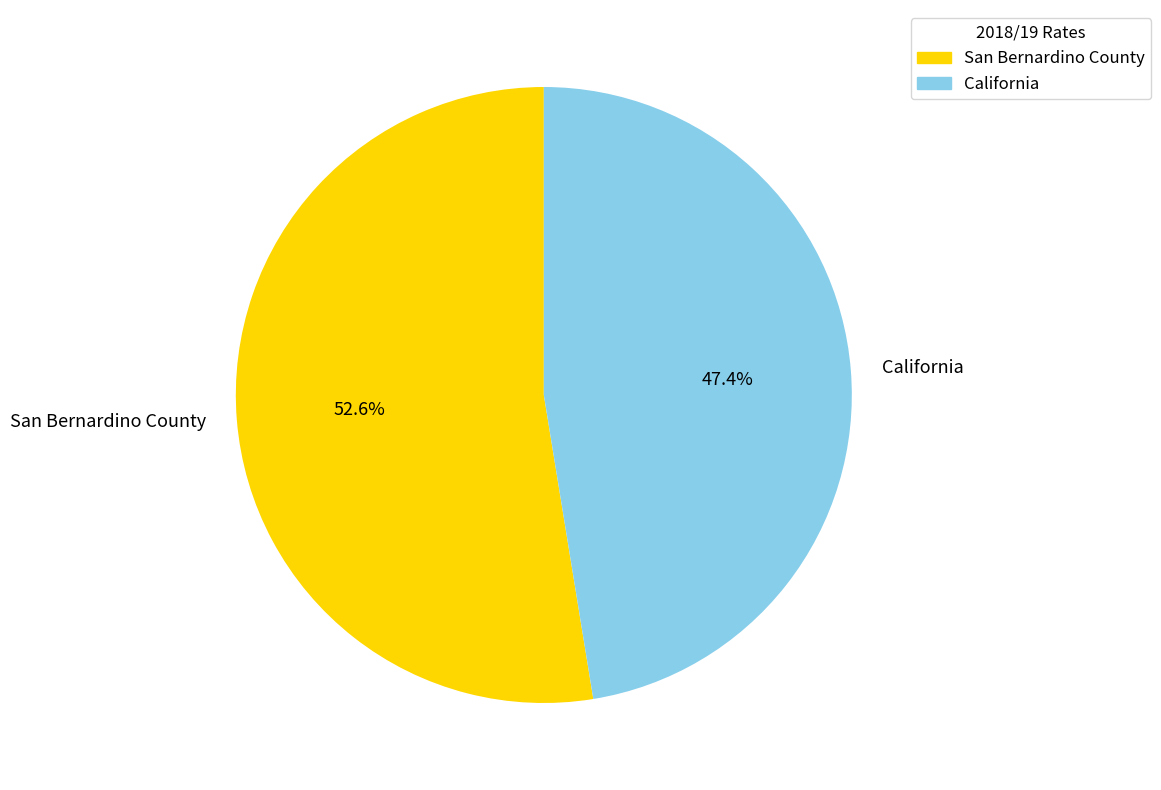

To the nearest percent, what percentage of the pie is San Bernardino County?

53%